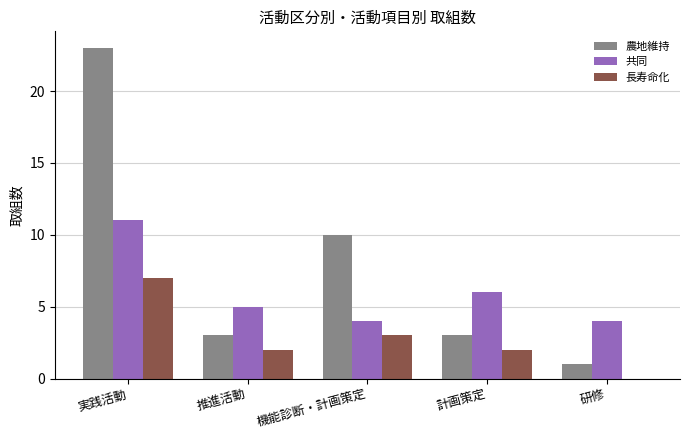

What is the sum of all 長寿命化 values?

14